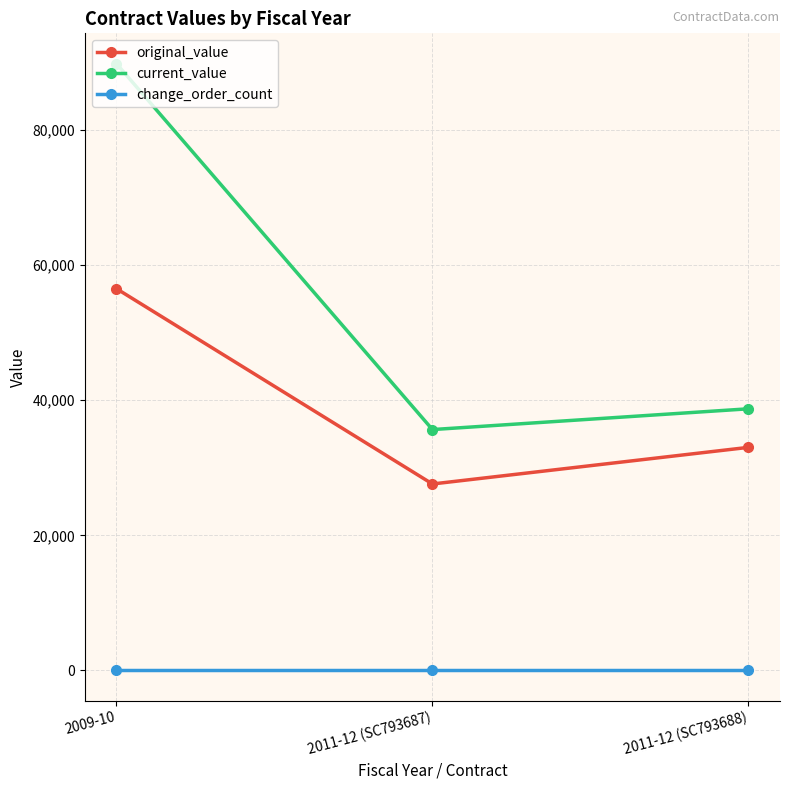

The value of current_value at 2011-12 (SC793688) is 26998.7. True or false?

False